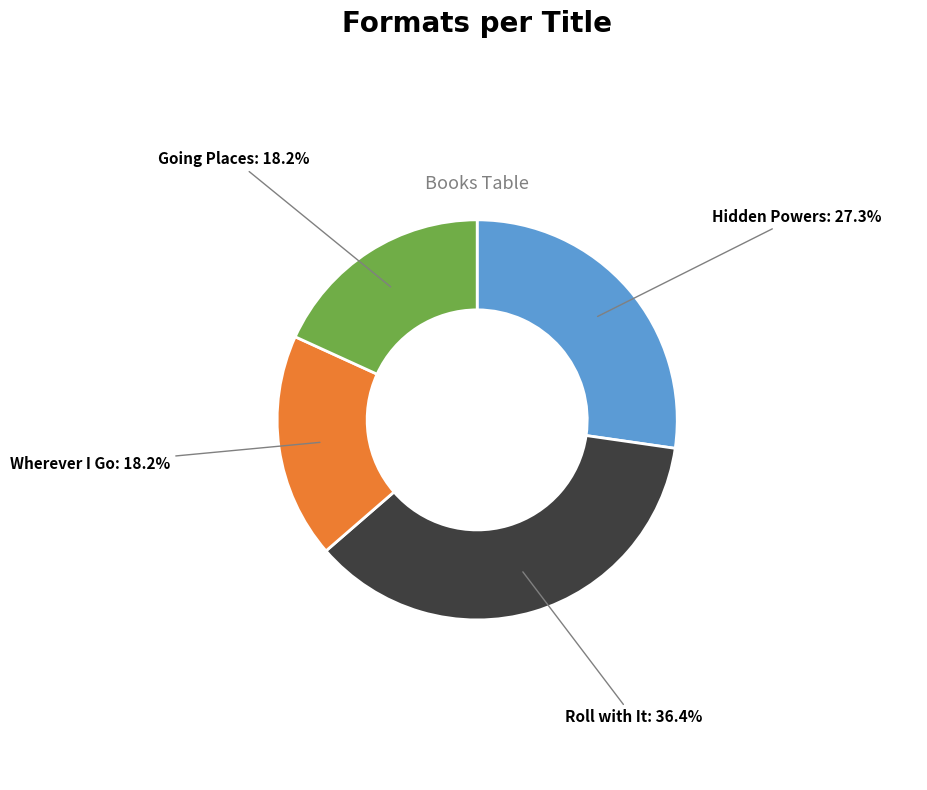

To the nearest percent, what is the difference between the largest and smallest slice percentages?

18%